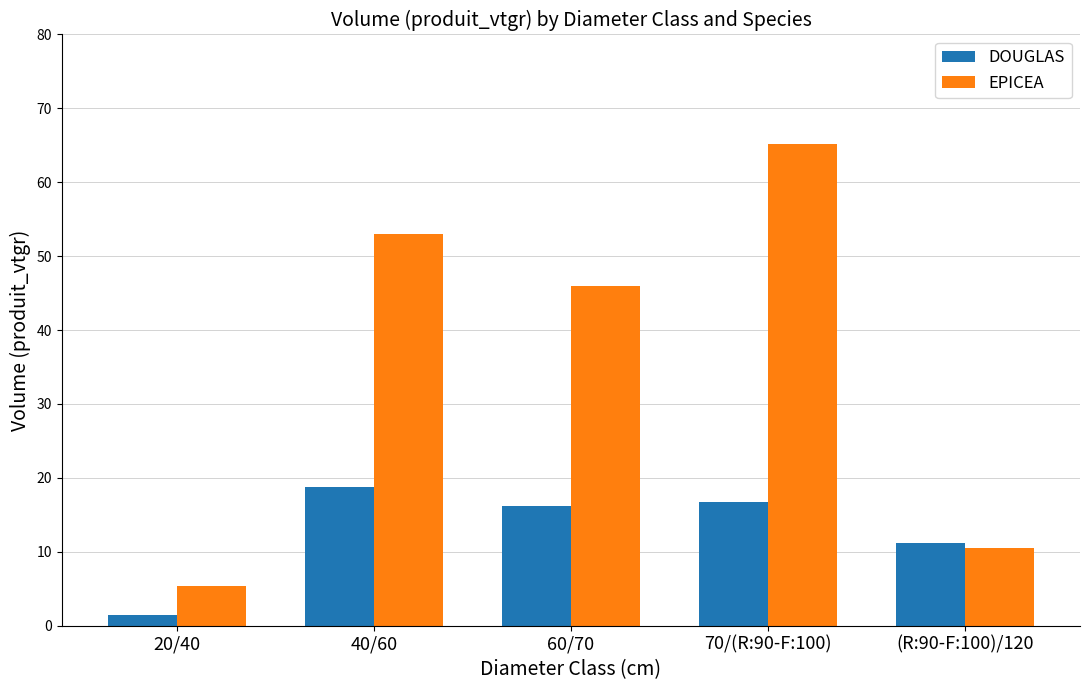

True or false: EPICEA has a value of 5.4 at 20/40.

True